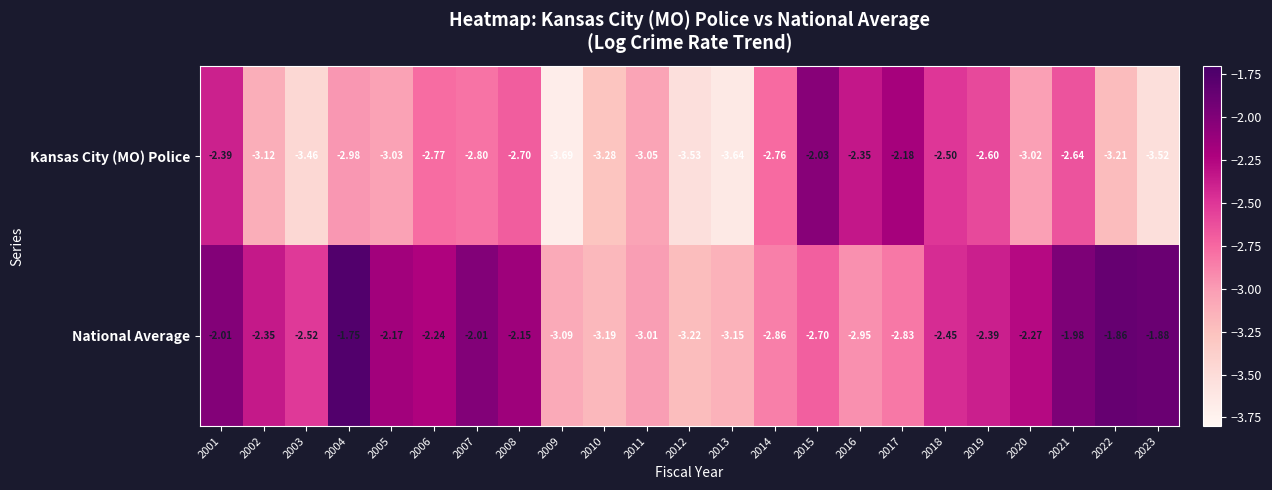

Which series has the largest range (max minus min)?

Kansas City (MO) Police